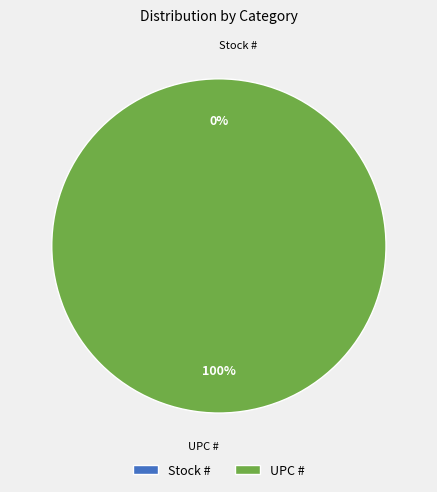

What is the smallest slice in the pie chart?

Stock #